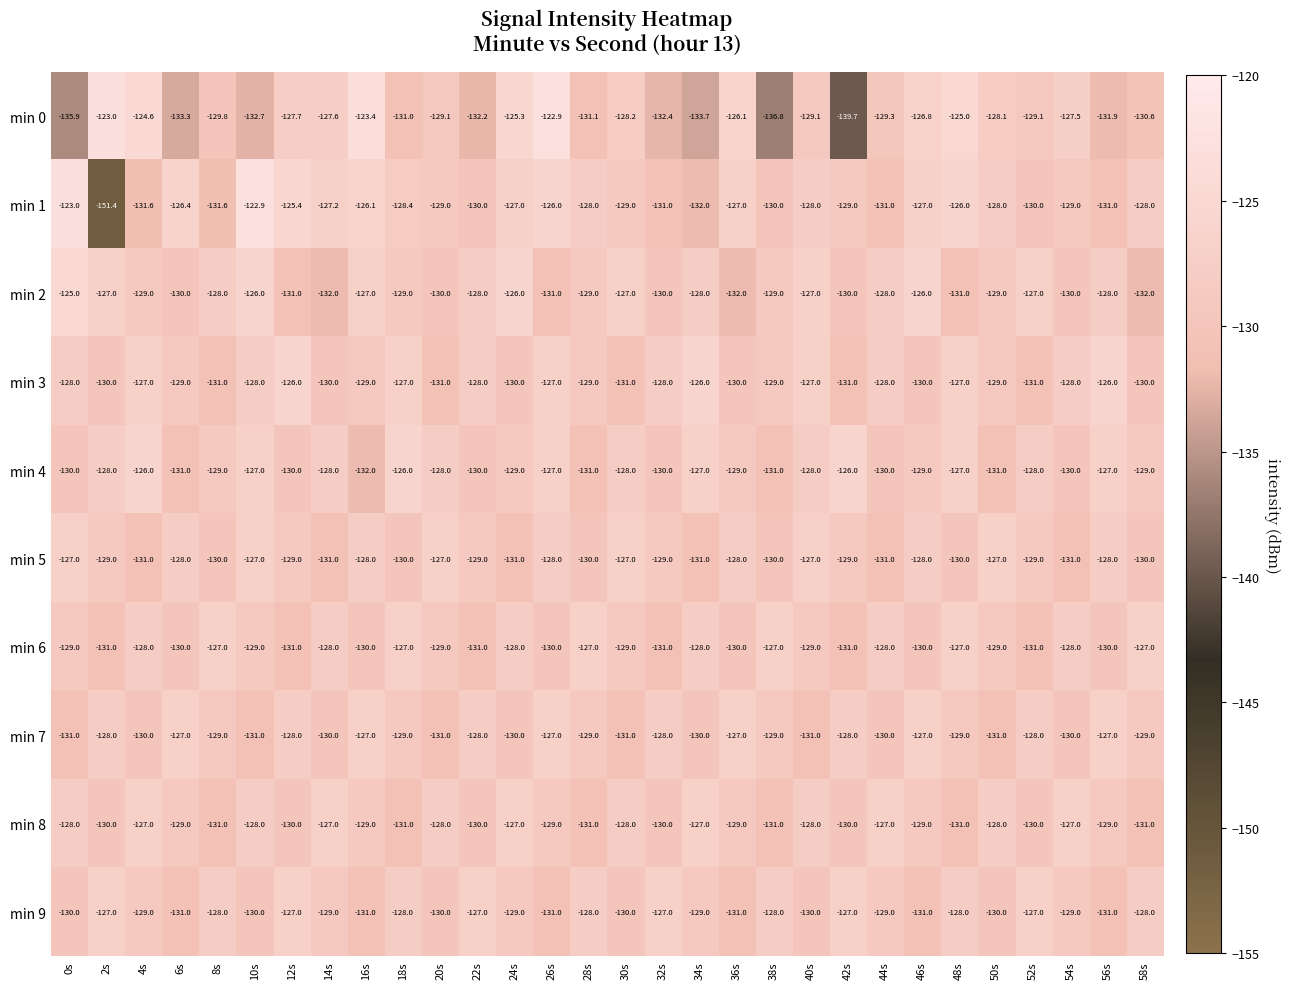

What is the difference between the second highest and minimum values in the min 6 series?

4.0